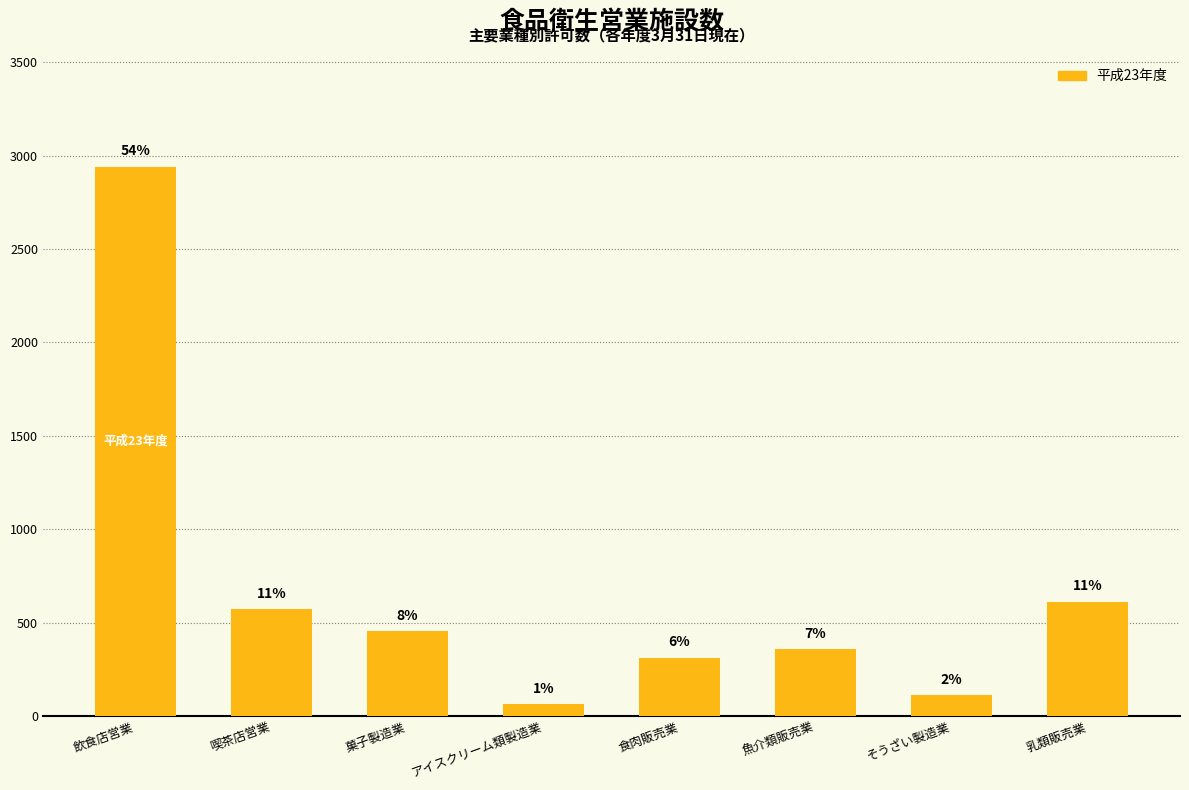

How many bars are there in total?

8